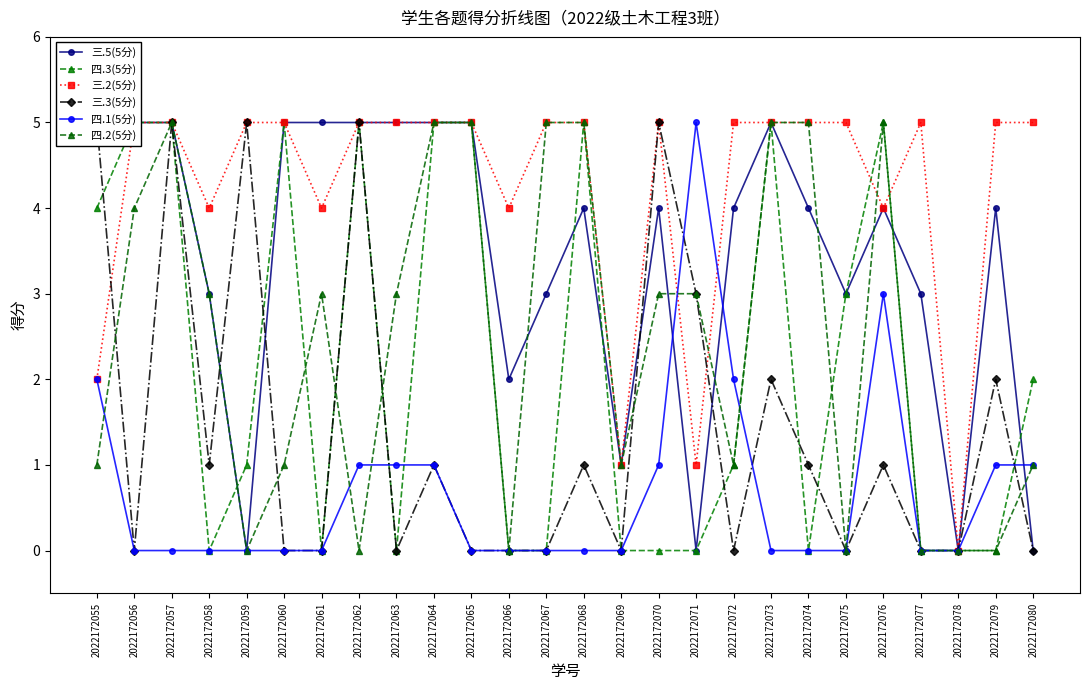

Is this an area chart (filled region under the line)?

No